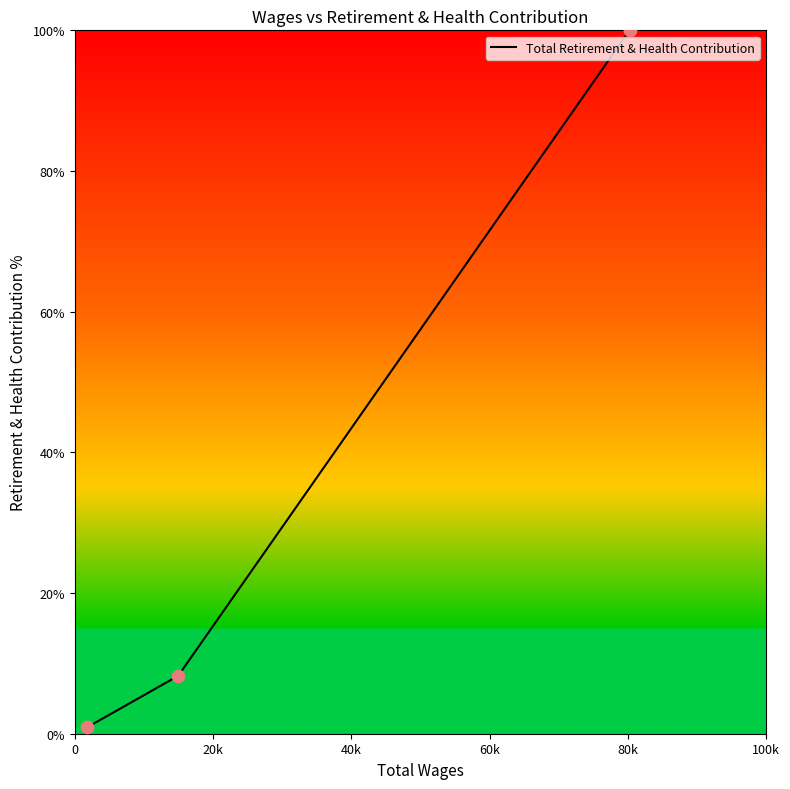

What is the maximum value shown in the chart?

100.0